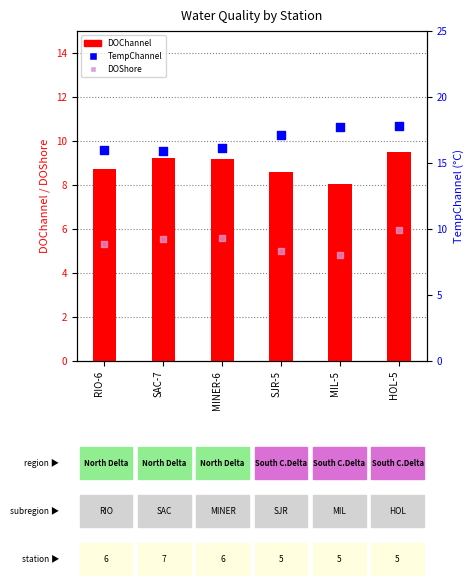

Which series contains the lowest Y value?

DOShore